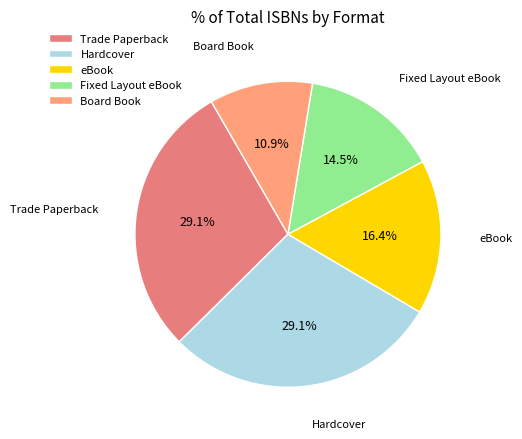

True or false: eBook accounts for 25% of the total.

False